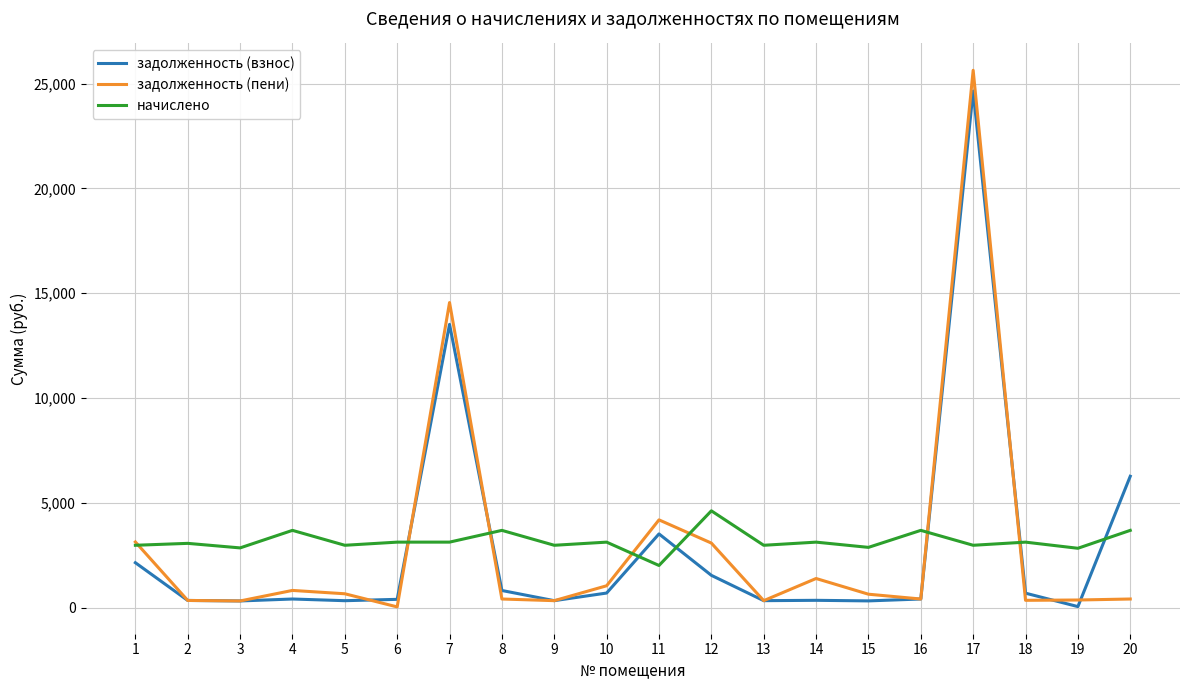

Which series changed the most between 9 and 12?

задолженность (пени)